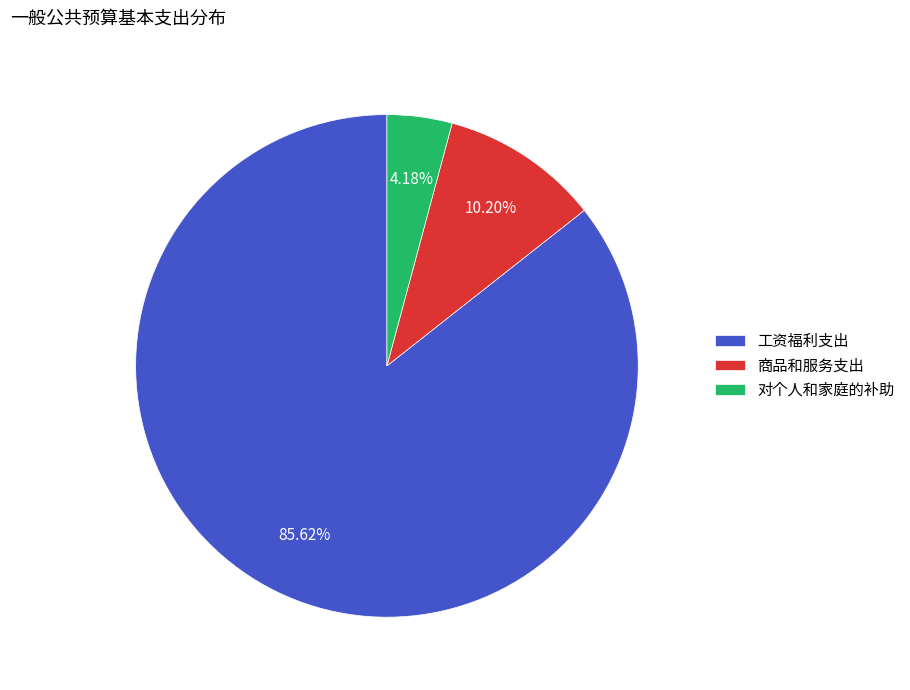

What is the ratio of the value at 对个人和家庭的补助 to the value at 商品和服务支出?

0.4